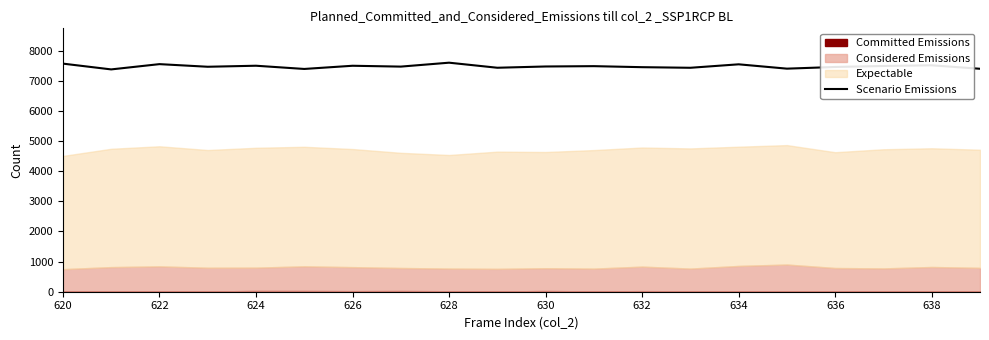

Is it true that Scenario Emissions equals 7454 at 632?

True